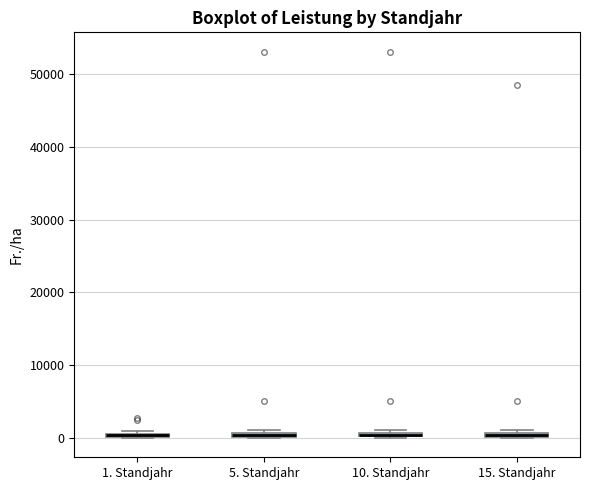

Where is the upper edge of the box for 5. Standjahr on the y-axis? The values are not printed on the chart, so give them approximately, as read against the axis.

1000